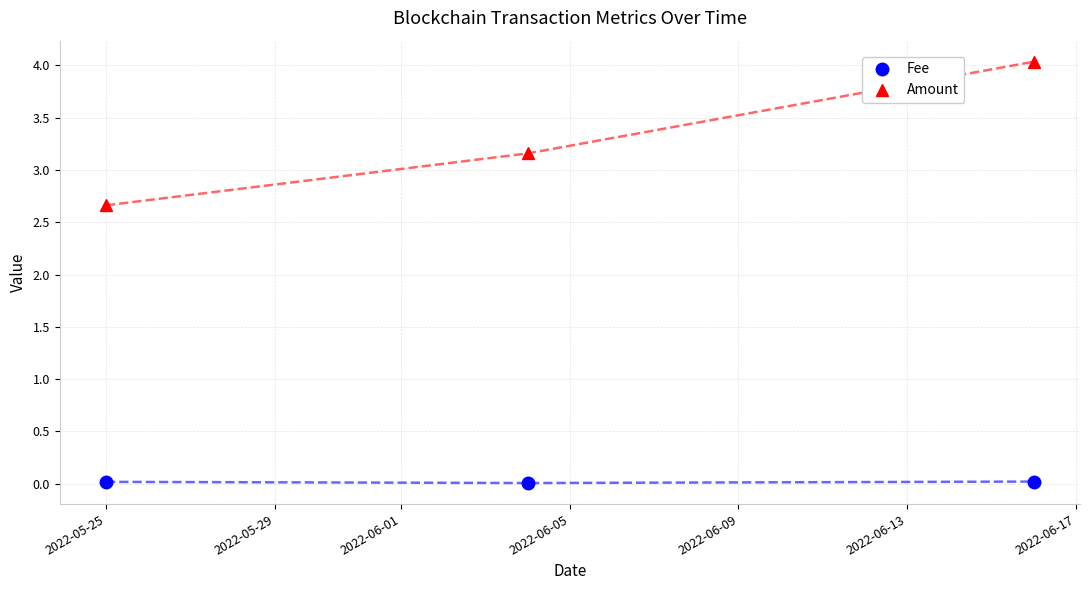

At how many categories does at least one series exceed 1?

3